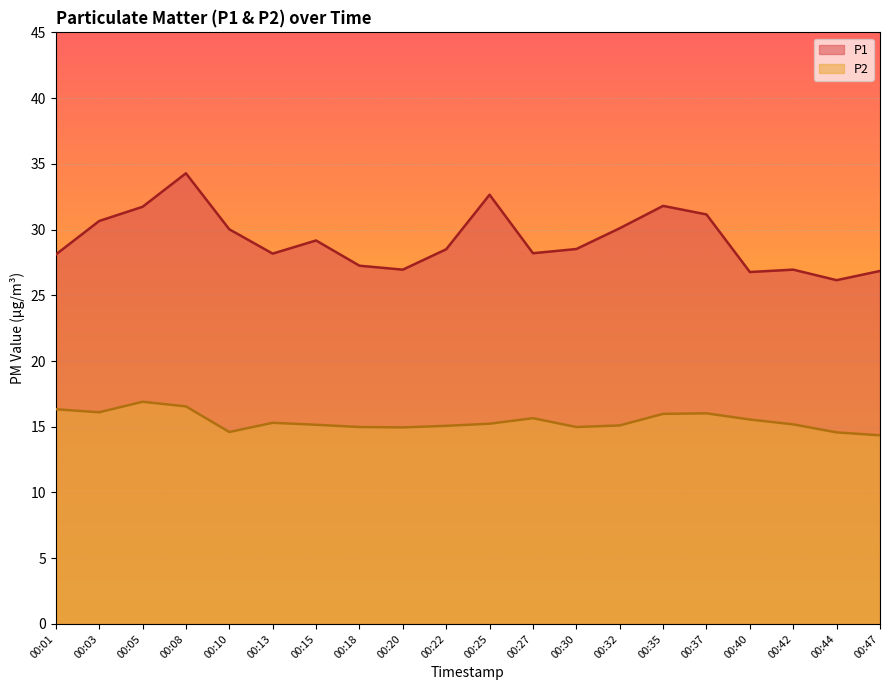

At which label does P1 first exceed 28?

00:01